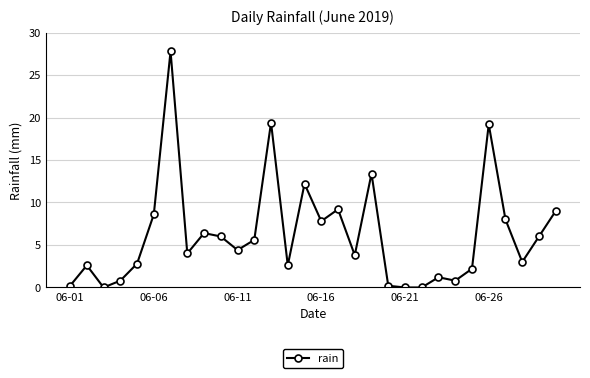

What is the difference between the maximum and minimum values?

27.8